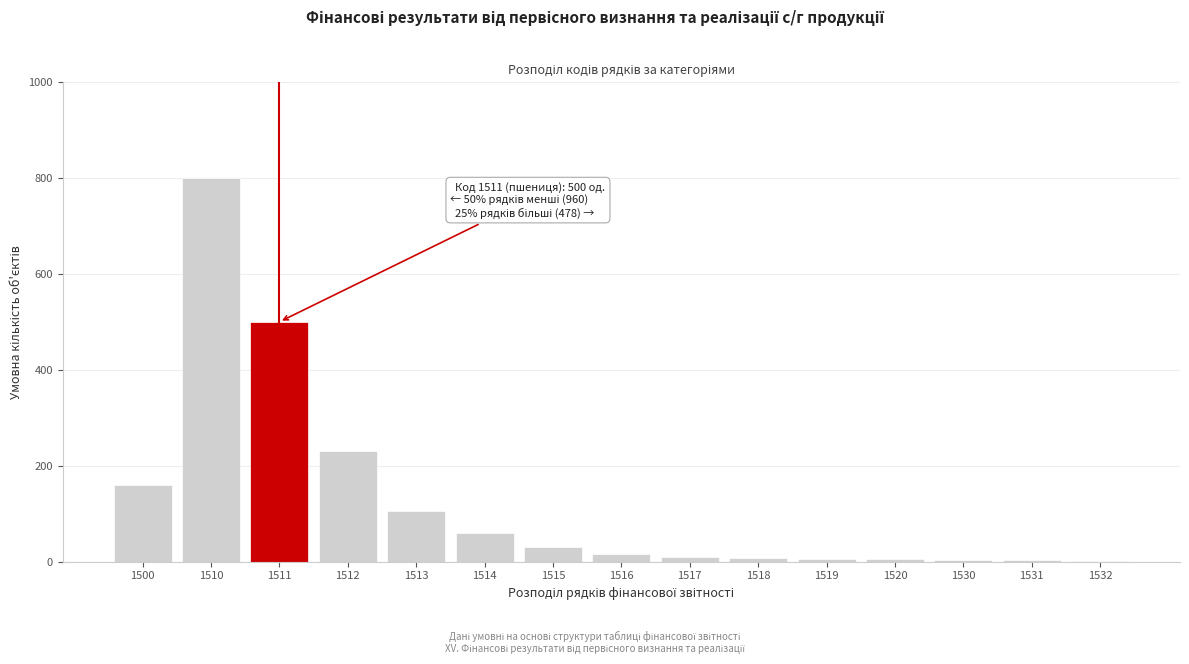

What is the approximate value at 1514?

60